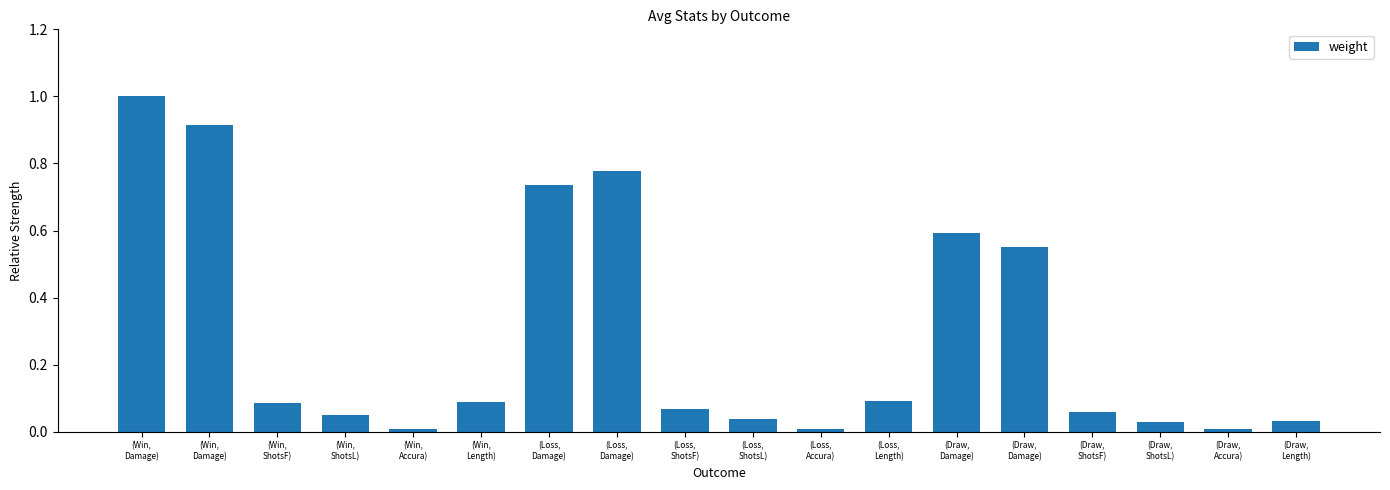

How many categories are shown in the chart?

18